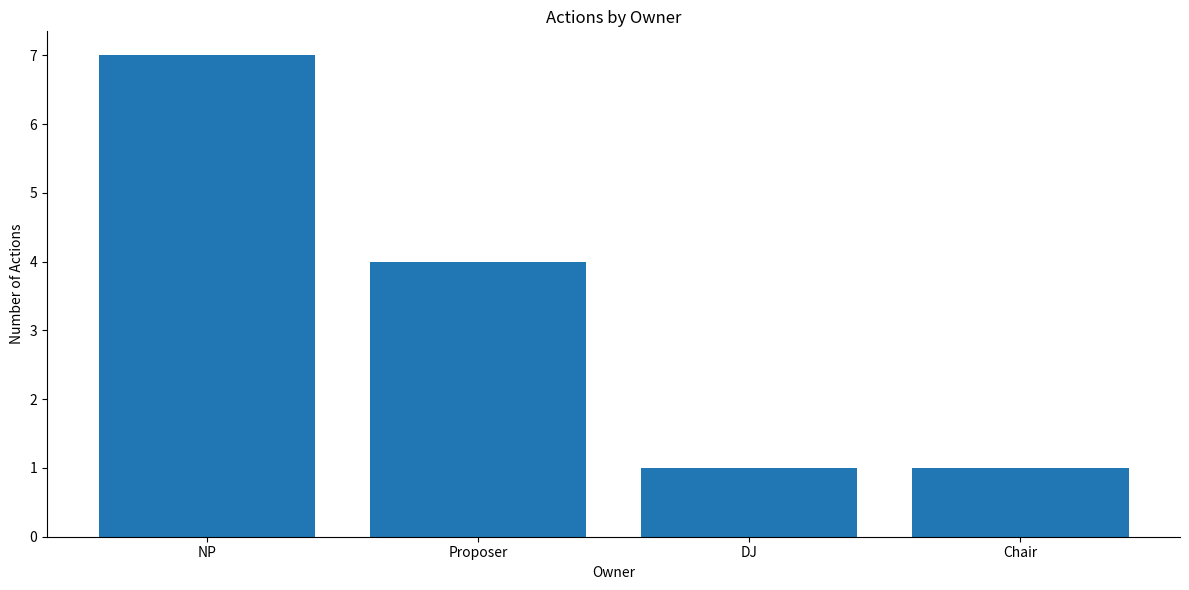

Does the chart contain stacked bars?

No